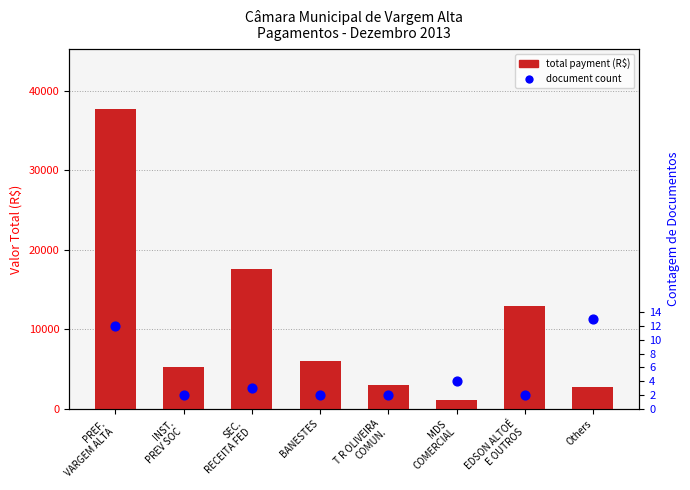

At how many categories does at least one series exceed 30235?

1